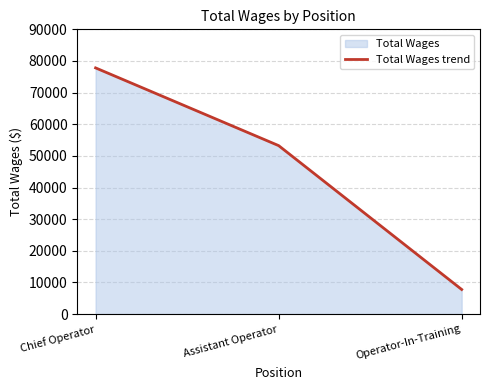

What value does the data have at Chief Operator?

77813